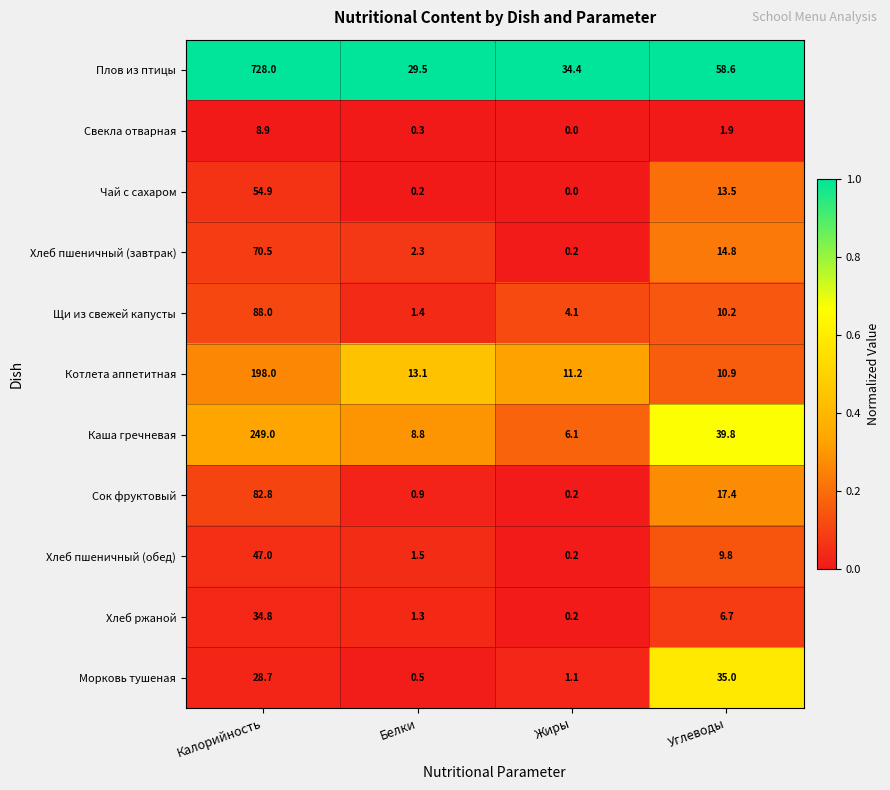

What is the sum of the Плов из птицы values at Белки and Калорийность?

757.5